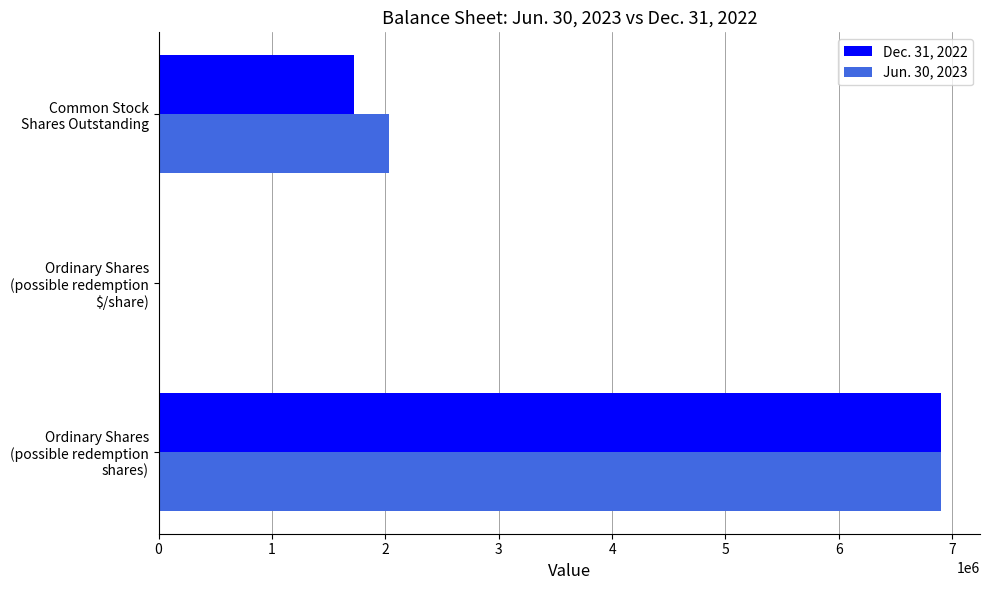

What is the maximum value shown in the chart?

6900000.0